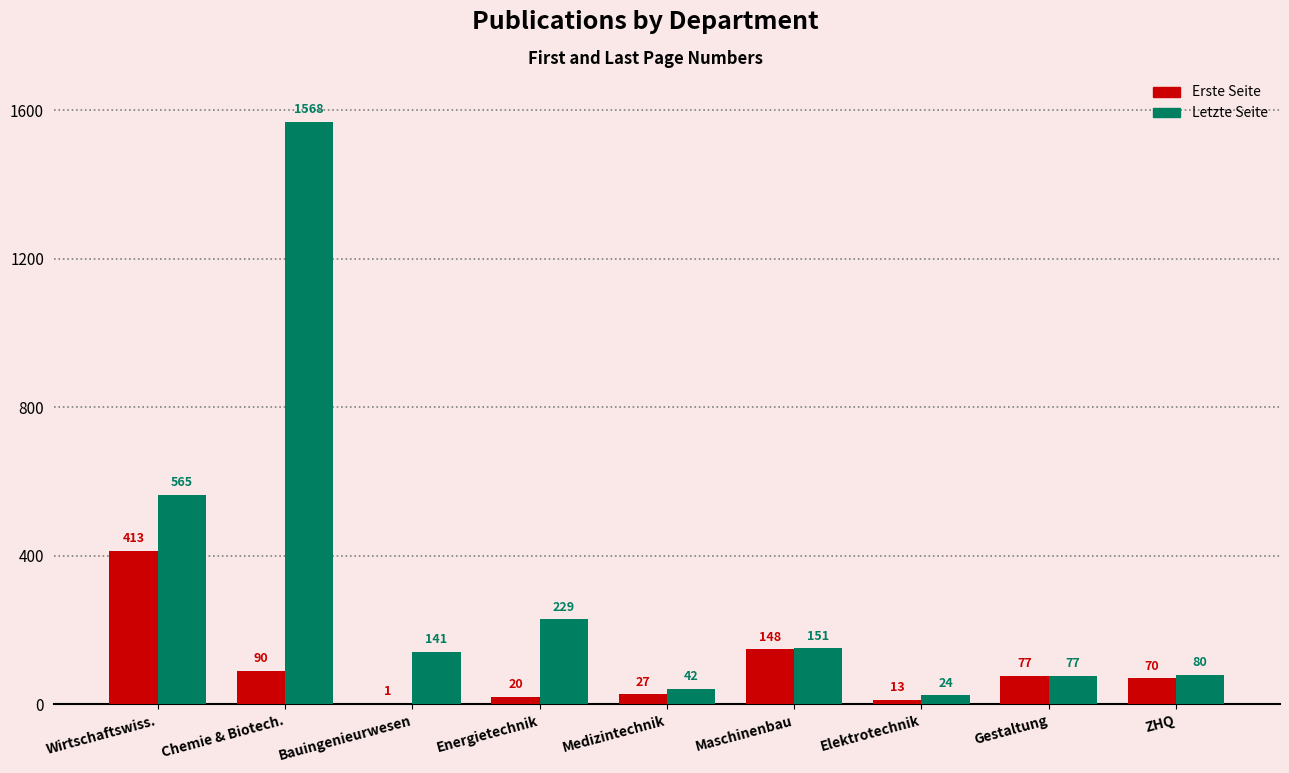

What is the sum of the Erste Seite values at Maschinenbau and Bauingenieurwesen?

149